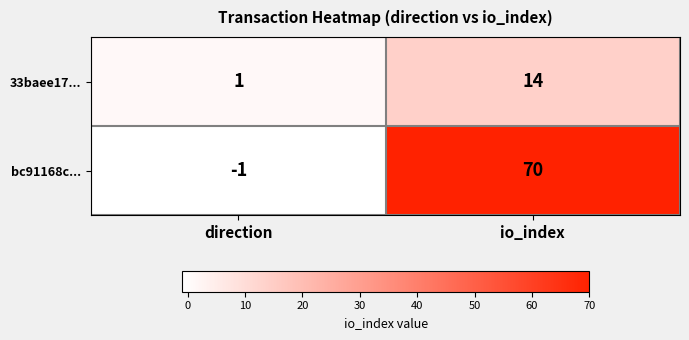

Which series has the largest range (max minus min)?

bc91168c...